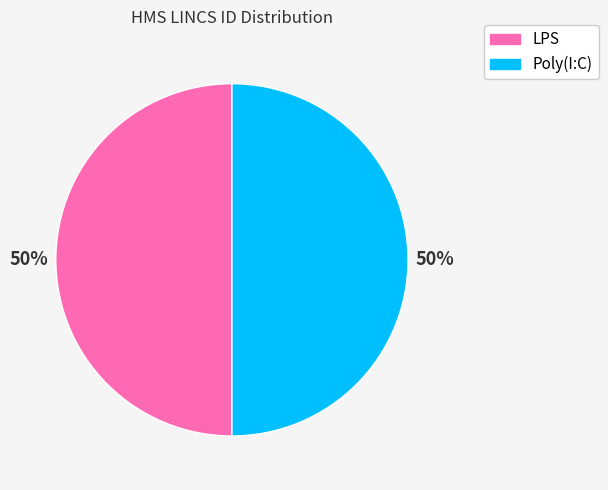

Approximately how many times larger is the value at Poly(I:C) compared to LPS?

1.0